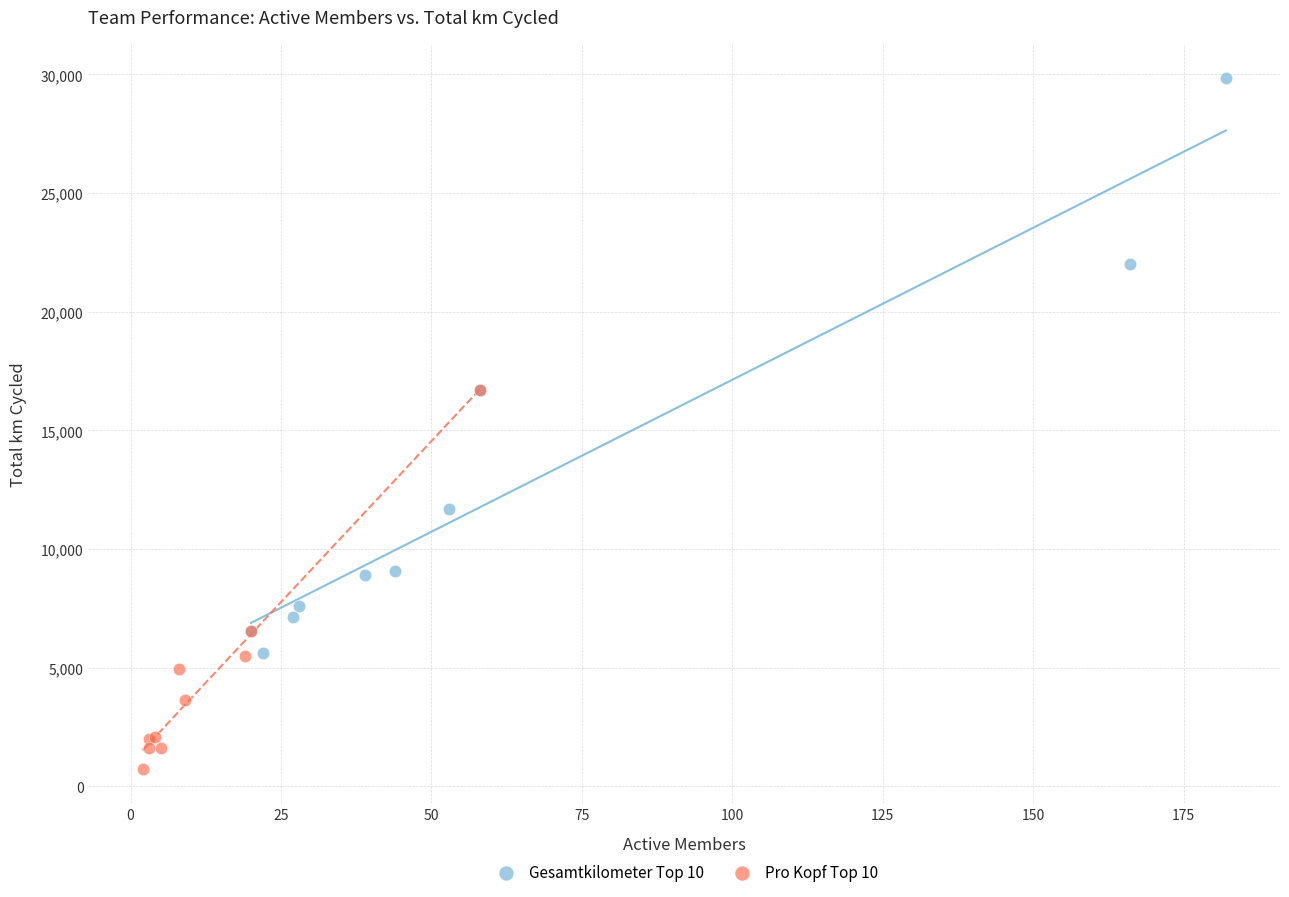

What are all the series names shown in the legend?

Gesamtkilometer Top 10, Pro Kopf Top 10